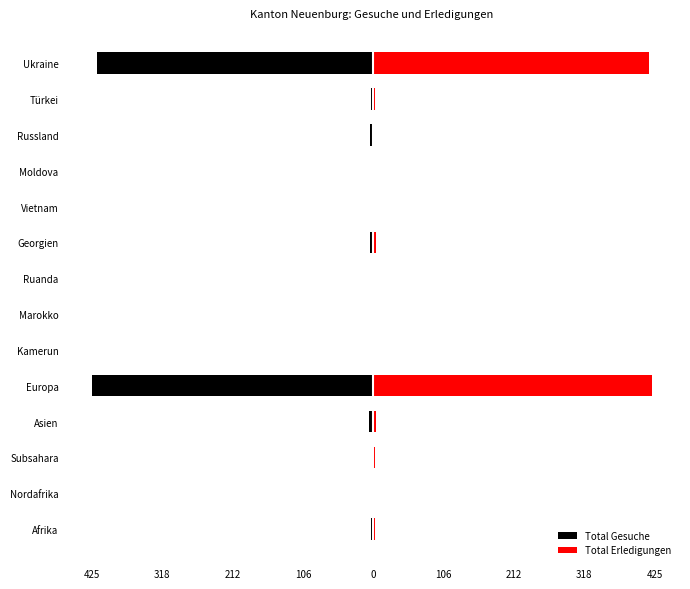

Reading left to right, what are all the values shown in this chart?

Total Gesuche: -3	-1	-2	-6	-425	-2	-1	0	-4	-2	-1	-4	-3	-417
Total Erledigungen: 3	0	3	4	421	2	0	1	4	0	1	1	3	416